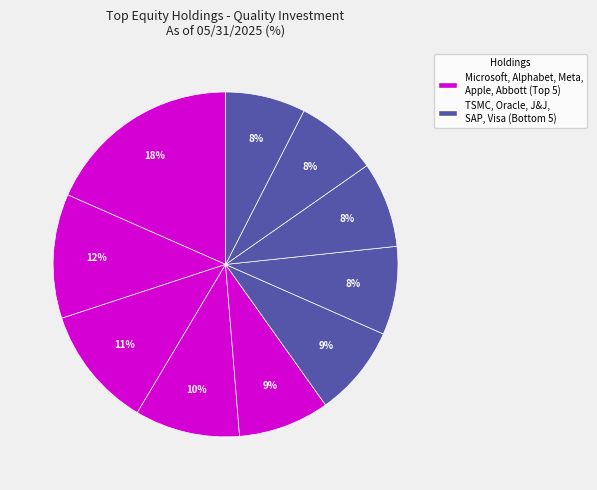

How many slices are in this pie chart?

10